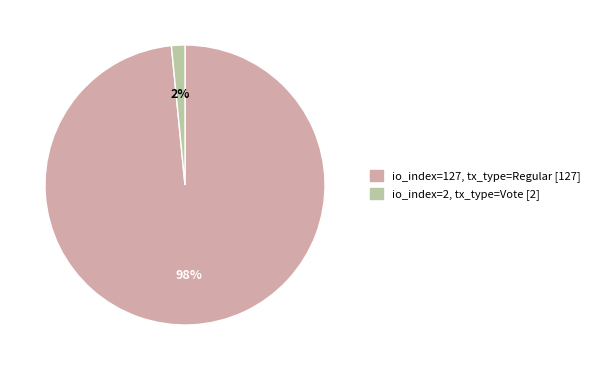

Is there any slice that represents more than half of the pie?

Yes